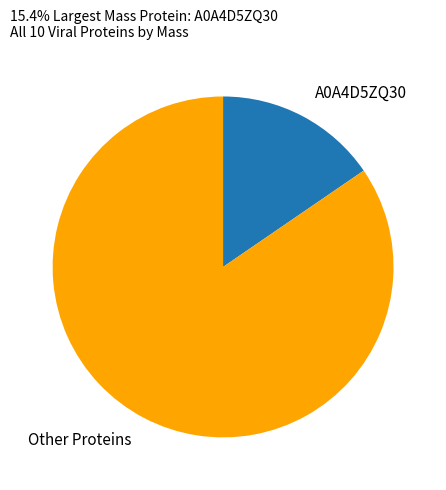

Is there any slice that represents more than half of the pie?

Yes